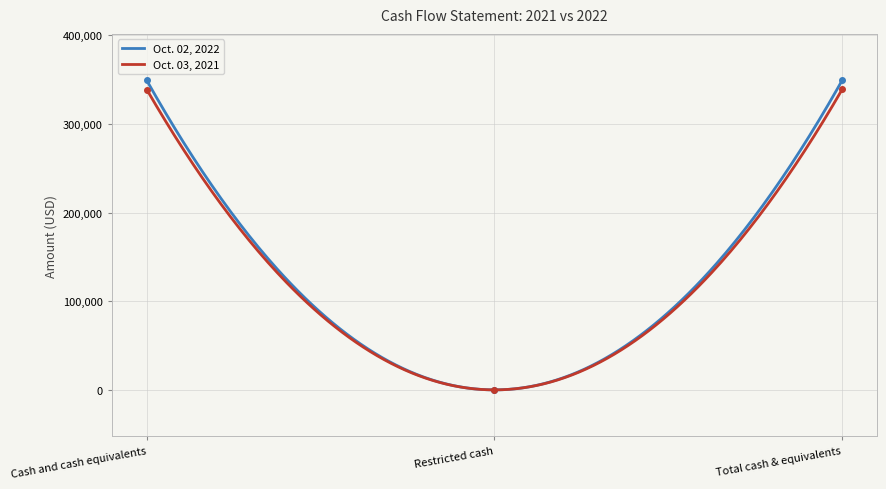

At which category does the chart reach its minimum across all series?

Restricted cash